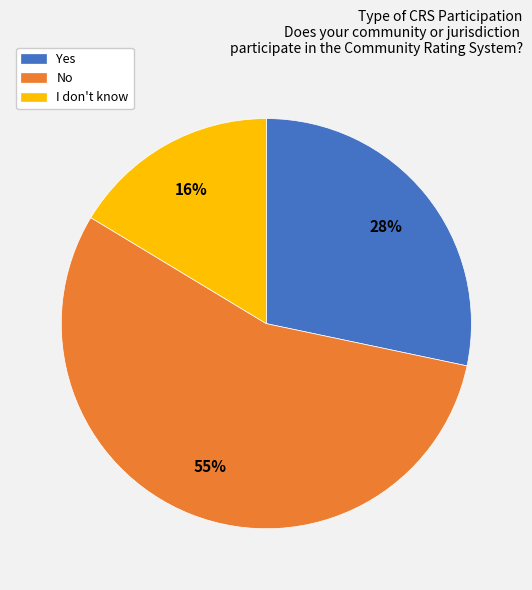

Which slice is the largest?

No